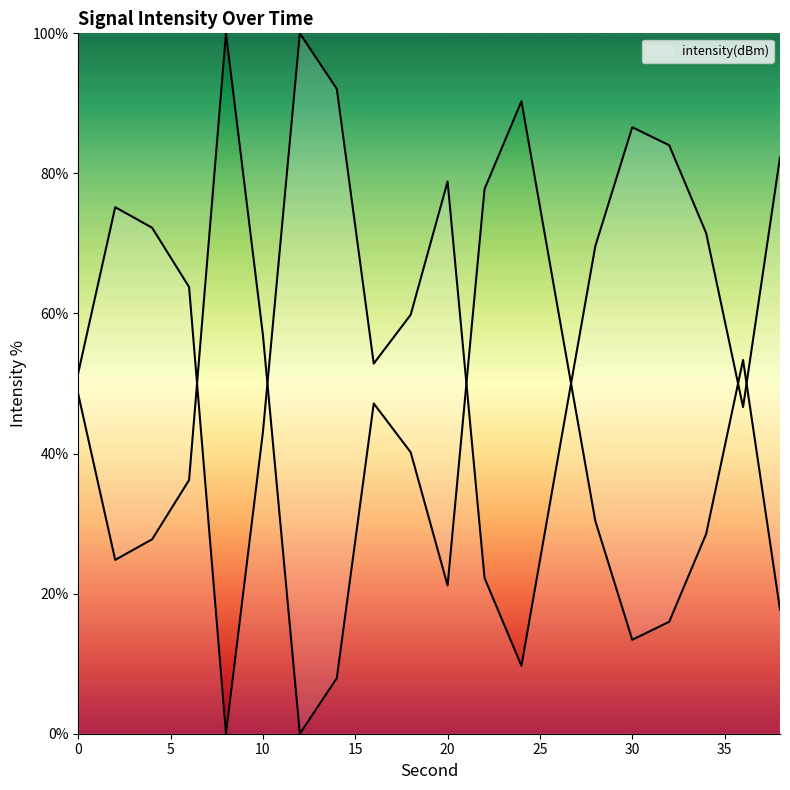

Does the chart have visible grid lines?

No